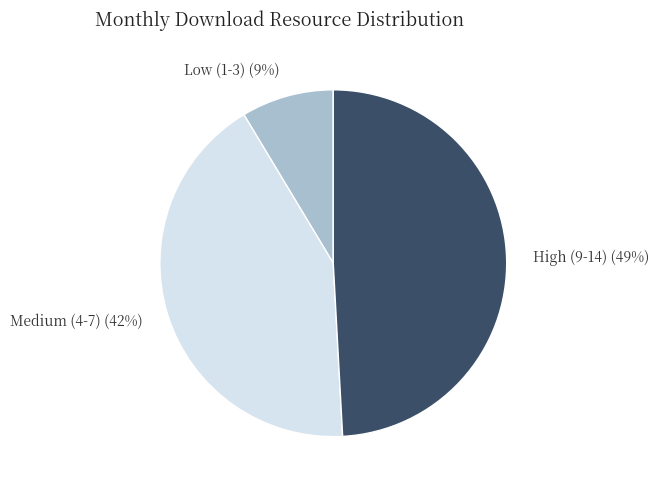

To the nearest percent, what is the difference between the High (9-14) and Medium (4-7) slice percentages?

7%